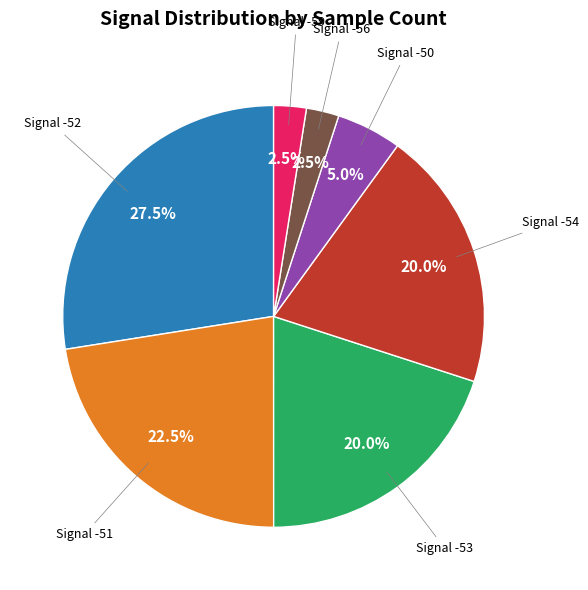

How many slices are in this pie chart?

7